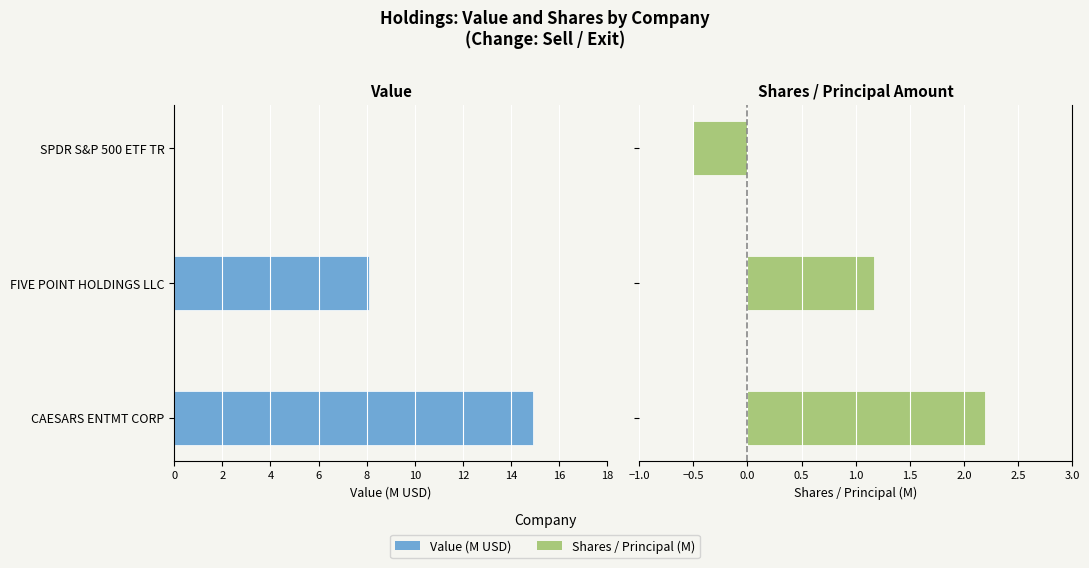

Is the value of Shares / Principal (M) at CAESARS ENTMT CORP greater than the value of Value (M USD) at CAESARS ENTMT CORP?

Yes